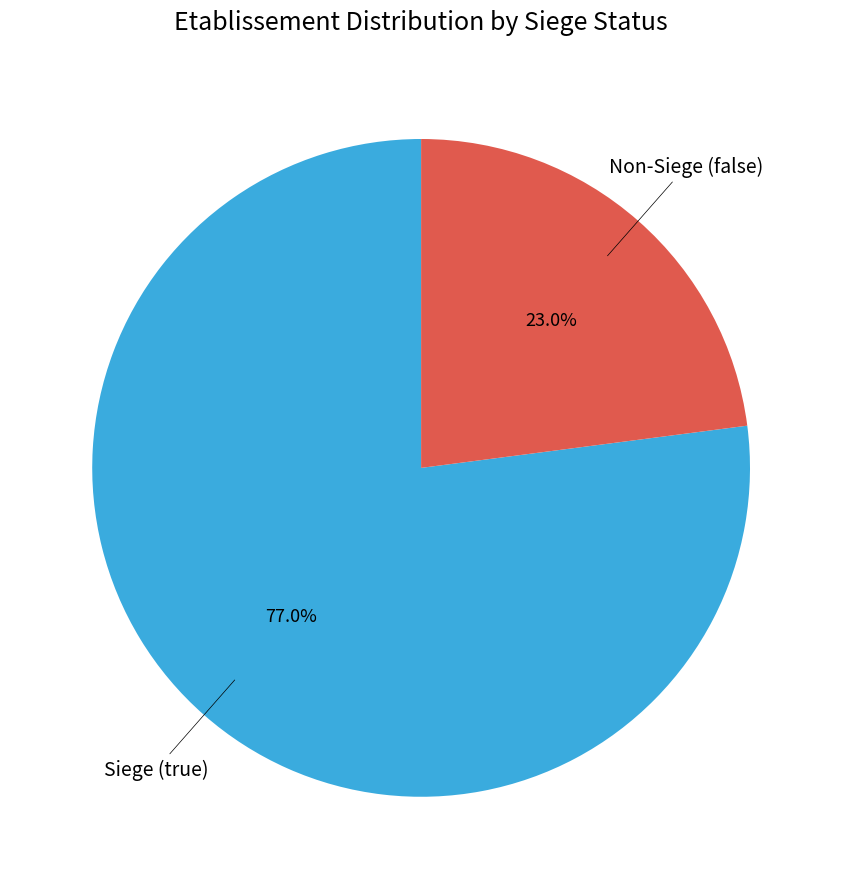

Is there any slice that represents more than half of the pie?

Yes